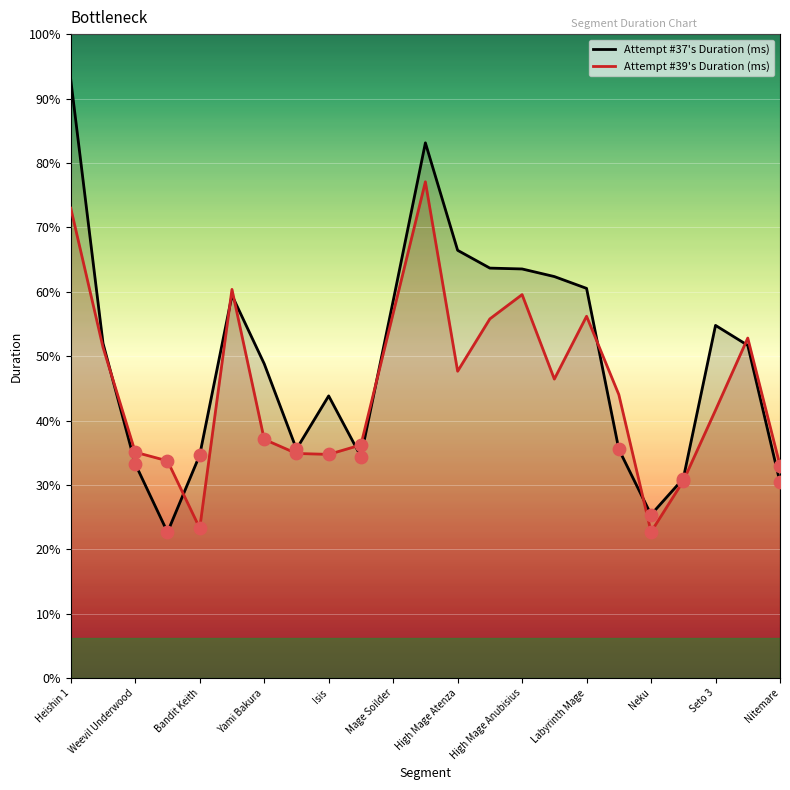

Which series reaches the minimum Y coordinate?

Attempt #37's Duration (ms)